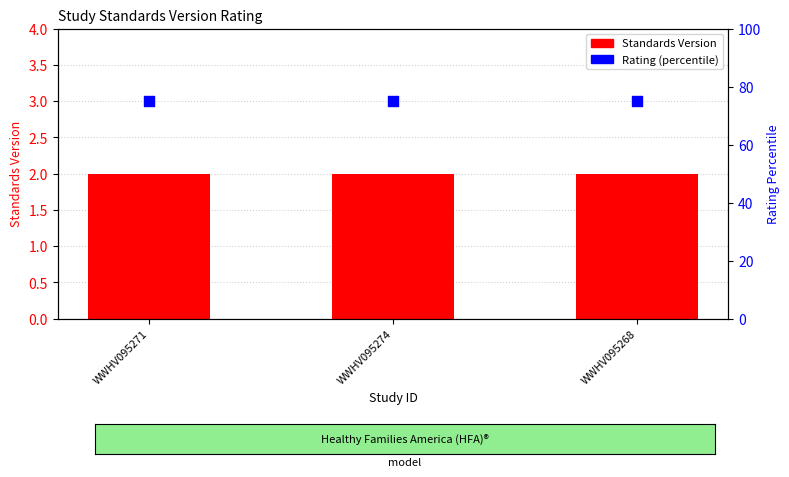

At how many categories does at least one series exceed 44?

3